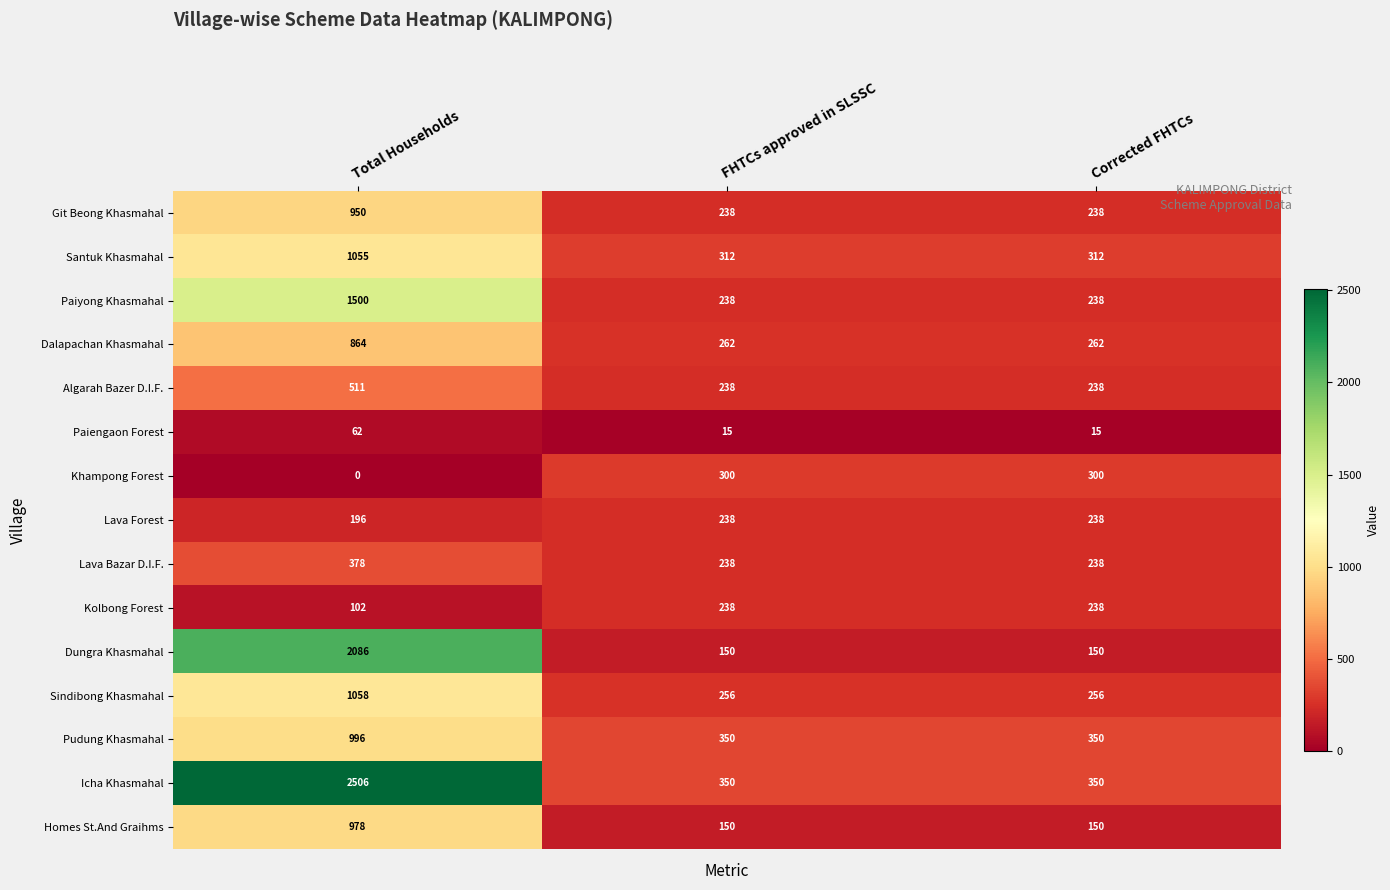

Which label corresponds to the largest value in the chart?

Total Households